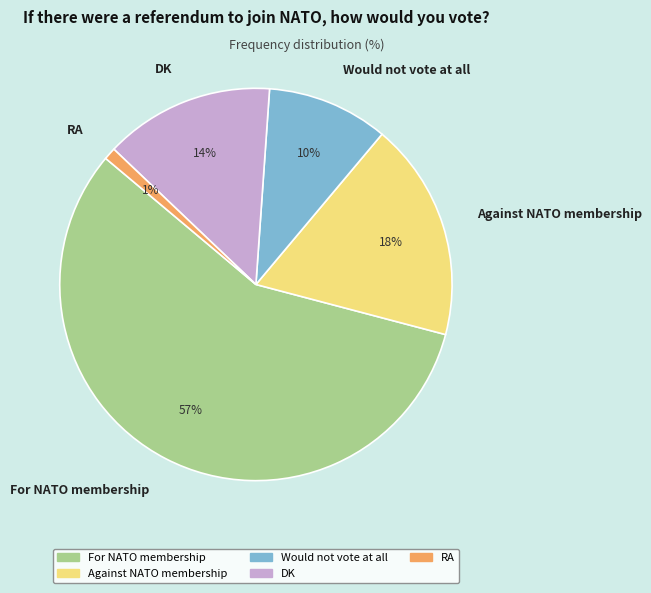

How many slices are in this pie chart?

5